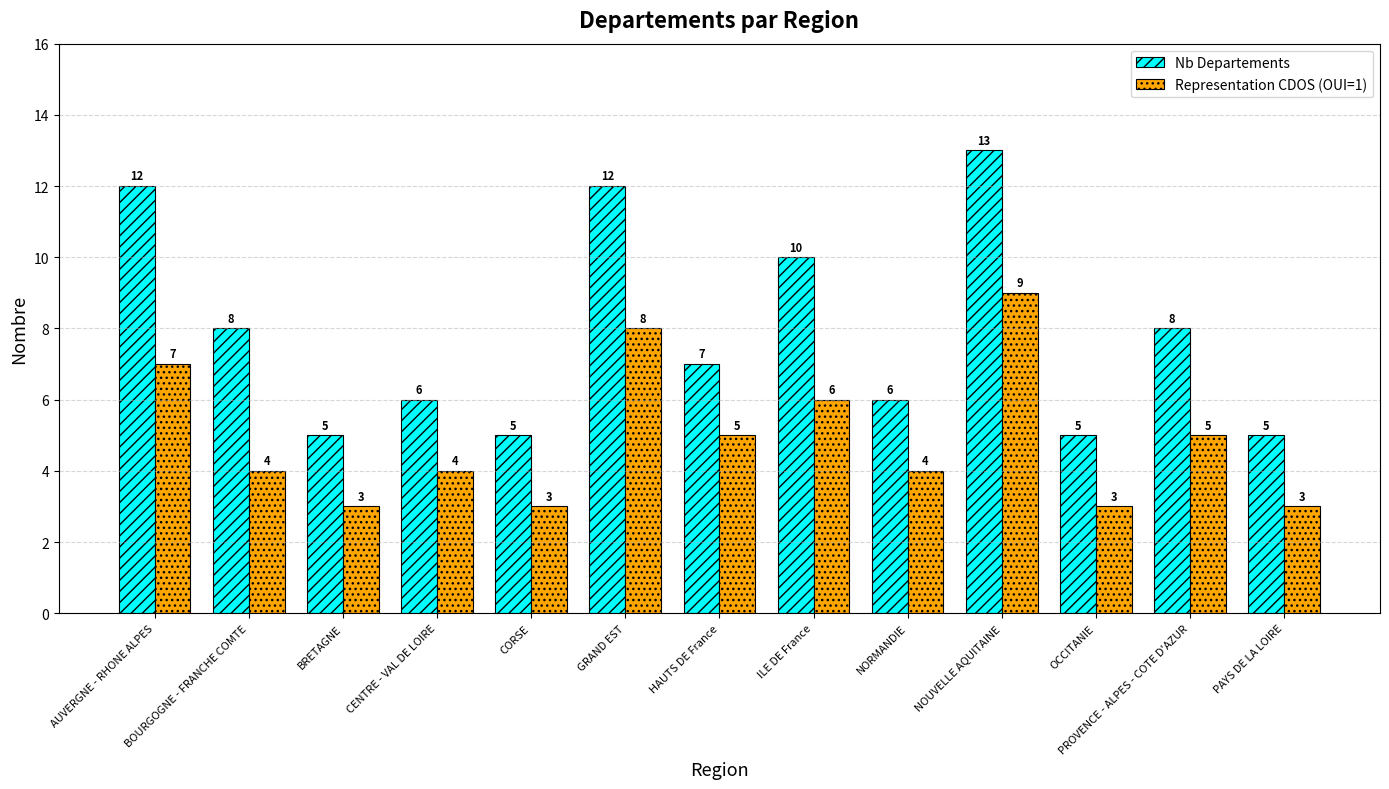

Where does the Representation CDOS (OUI=1) series first go above 4?

AUVERGNE - RHONE ALPES